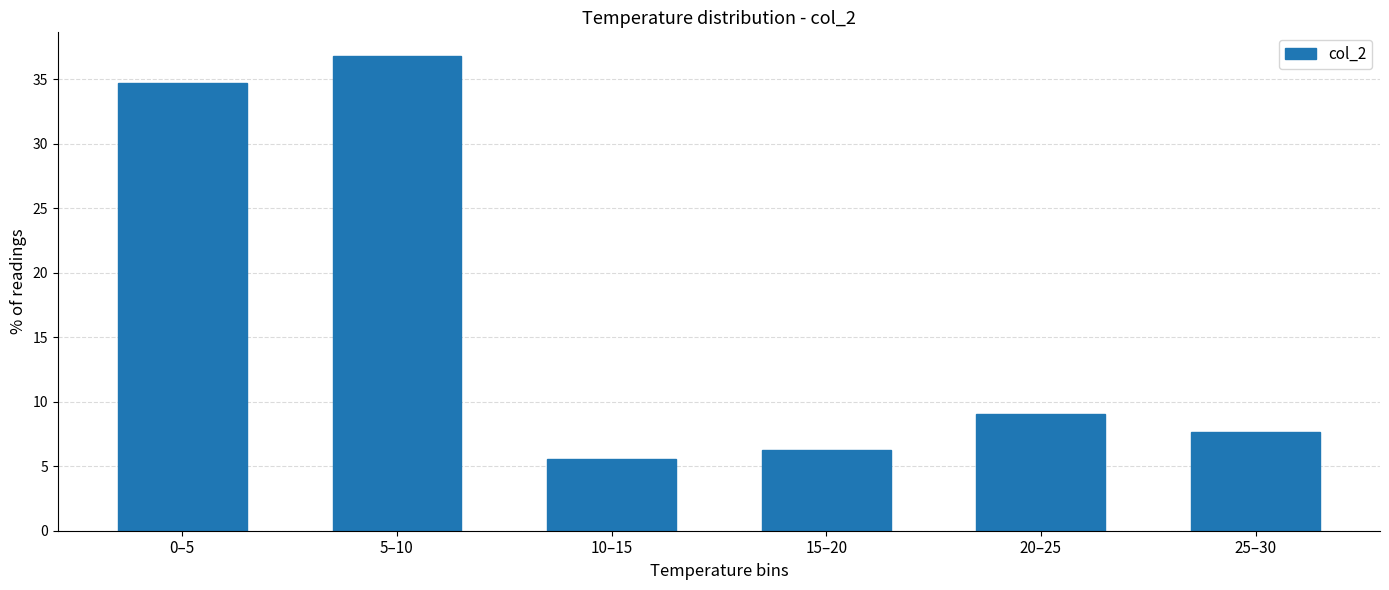

Is it true that the value at 0–5 is 34.7?

True